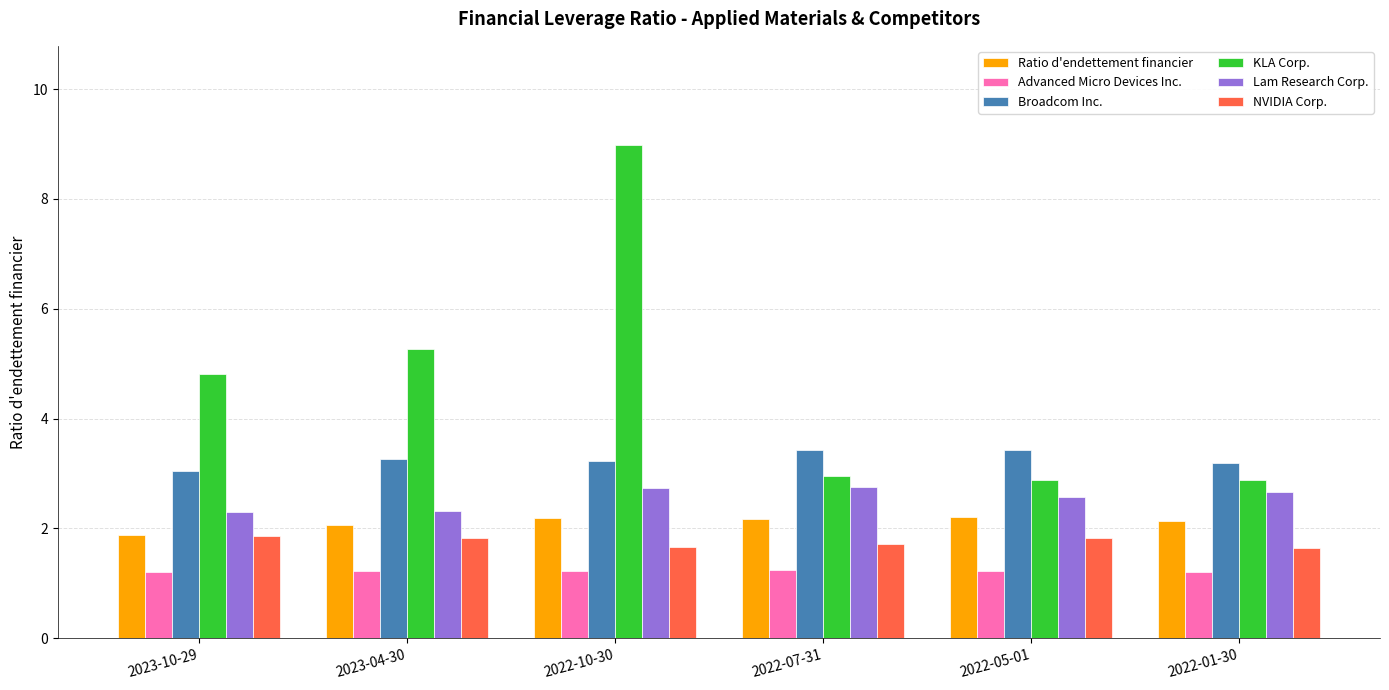

Which series has the widest spread of values?

KLA Corp.